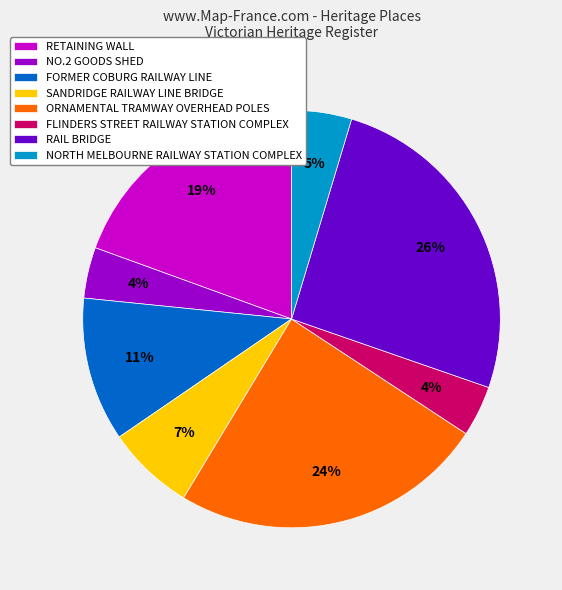

To the nearest percent, what is the difference between the NO.2 GOODS SHED and NORTH MELBOURNE RAILWAY STATION COMPLEX slice percentages?

1%